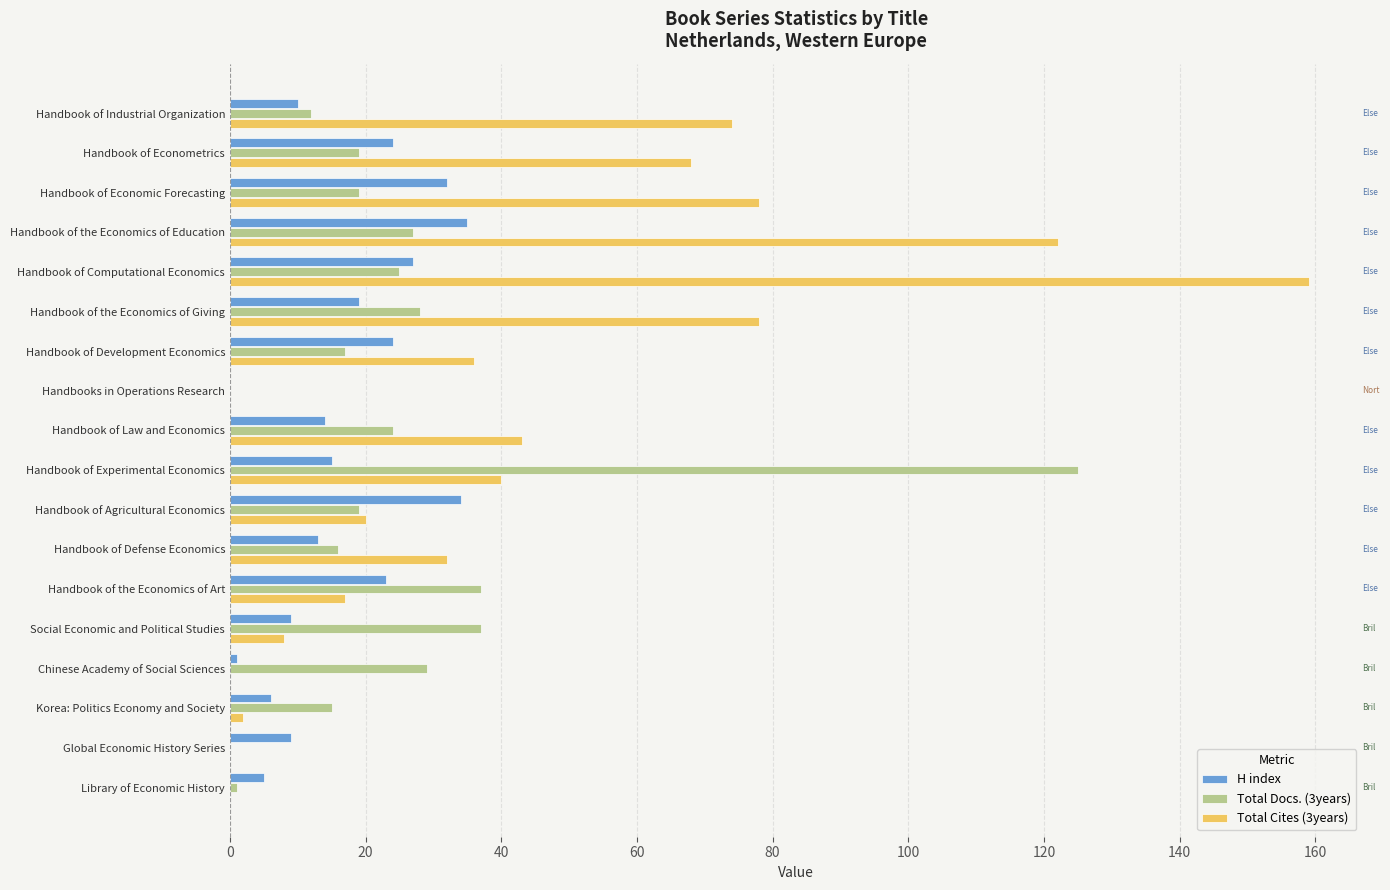

What is the maximum value shown in the chart?

159